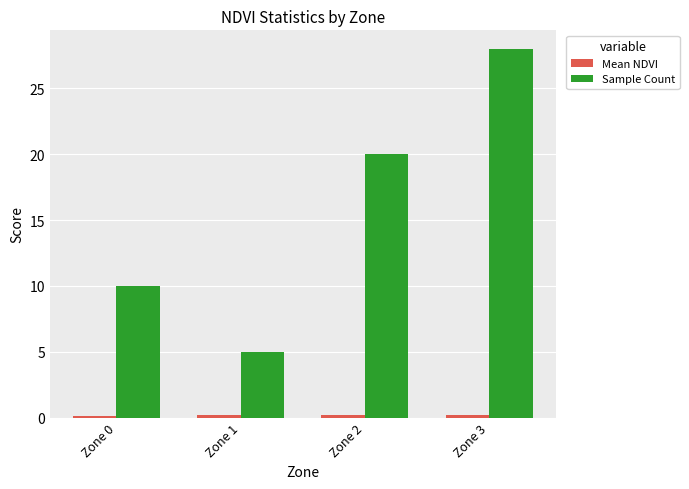

How many categories are shown in the chart?

4